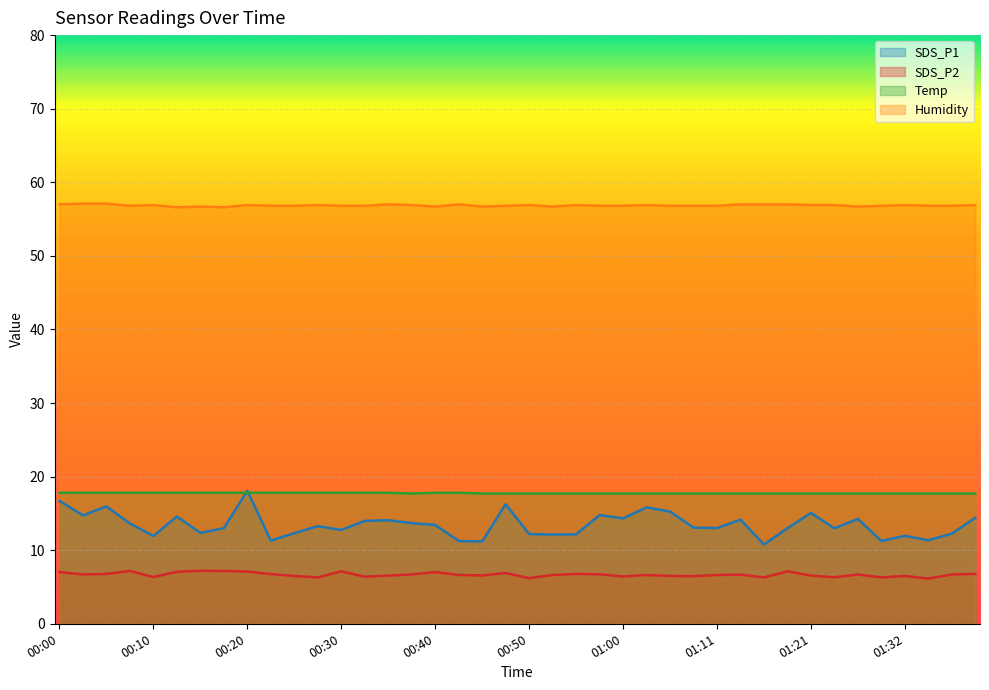

What is the difference between the second highest and second lowest values in the Humidity series?

0.5